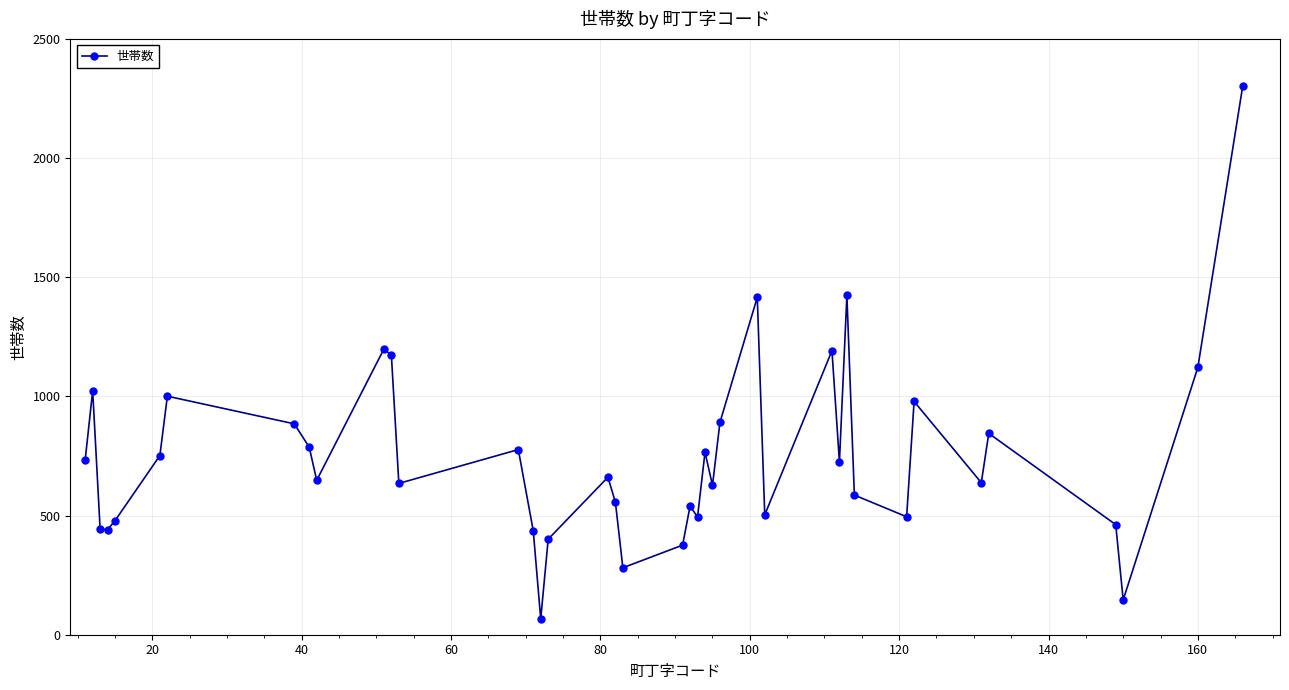

What is the minimum value shown in the chart?

66